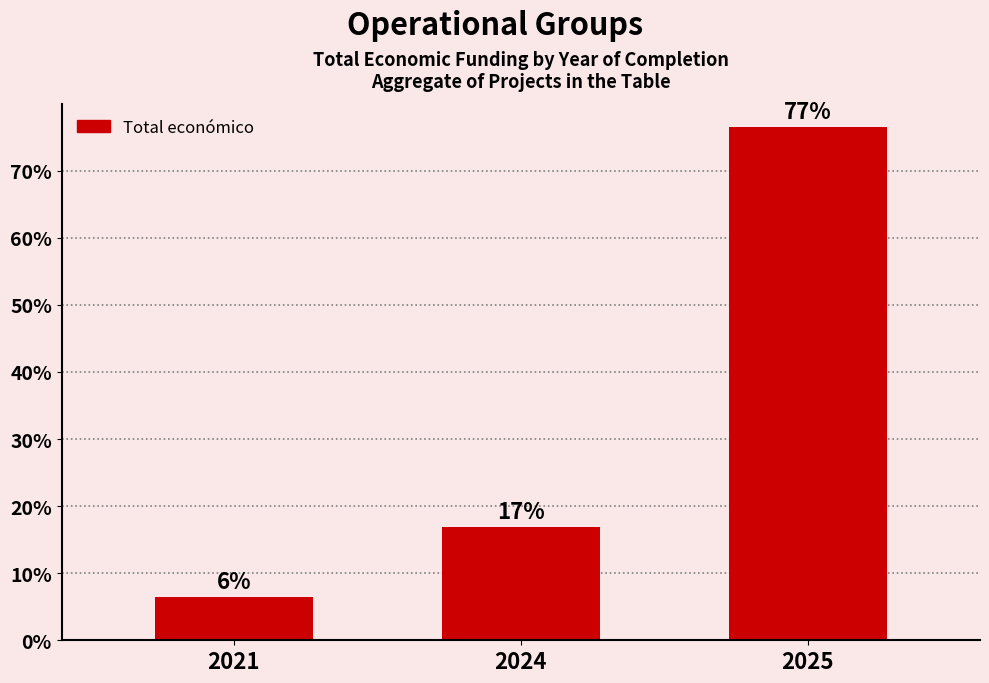

Does the chart contain any negative values?

No